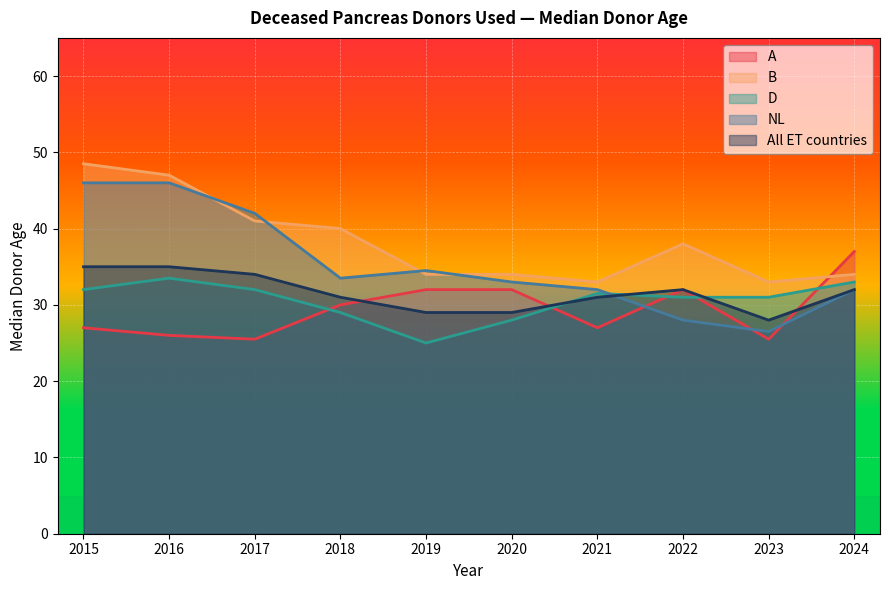

How many intersections are there between D and All ET countries?

3